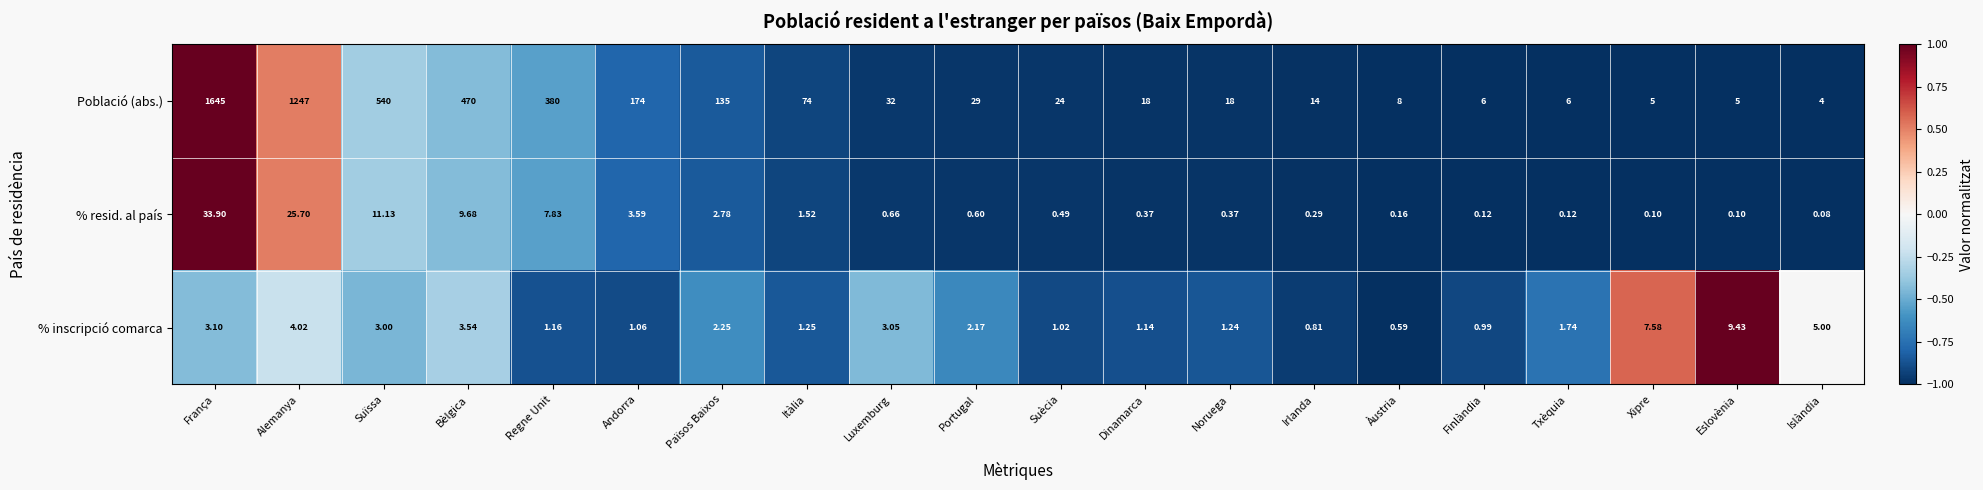

Which category has the highest value in the % inscripció comarca series?

Eslovènia